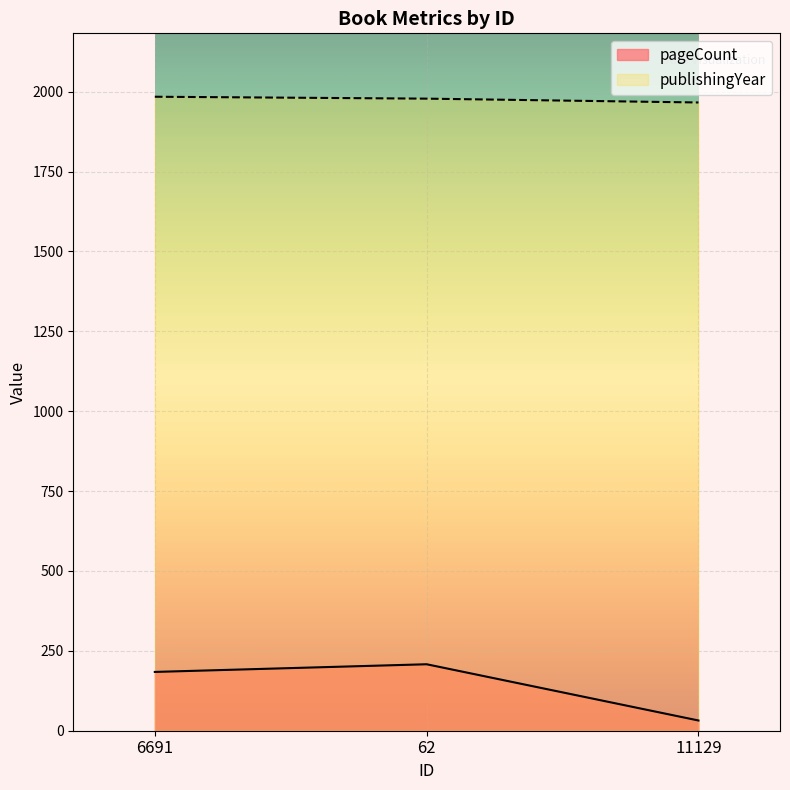

Is it true that pageCount equals 44 at 6691?

False